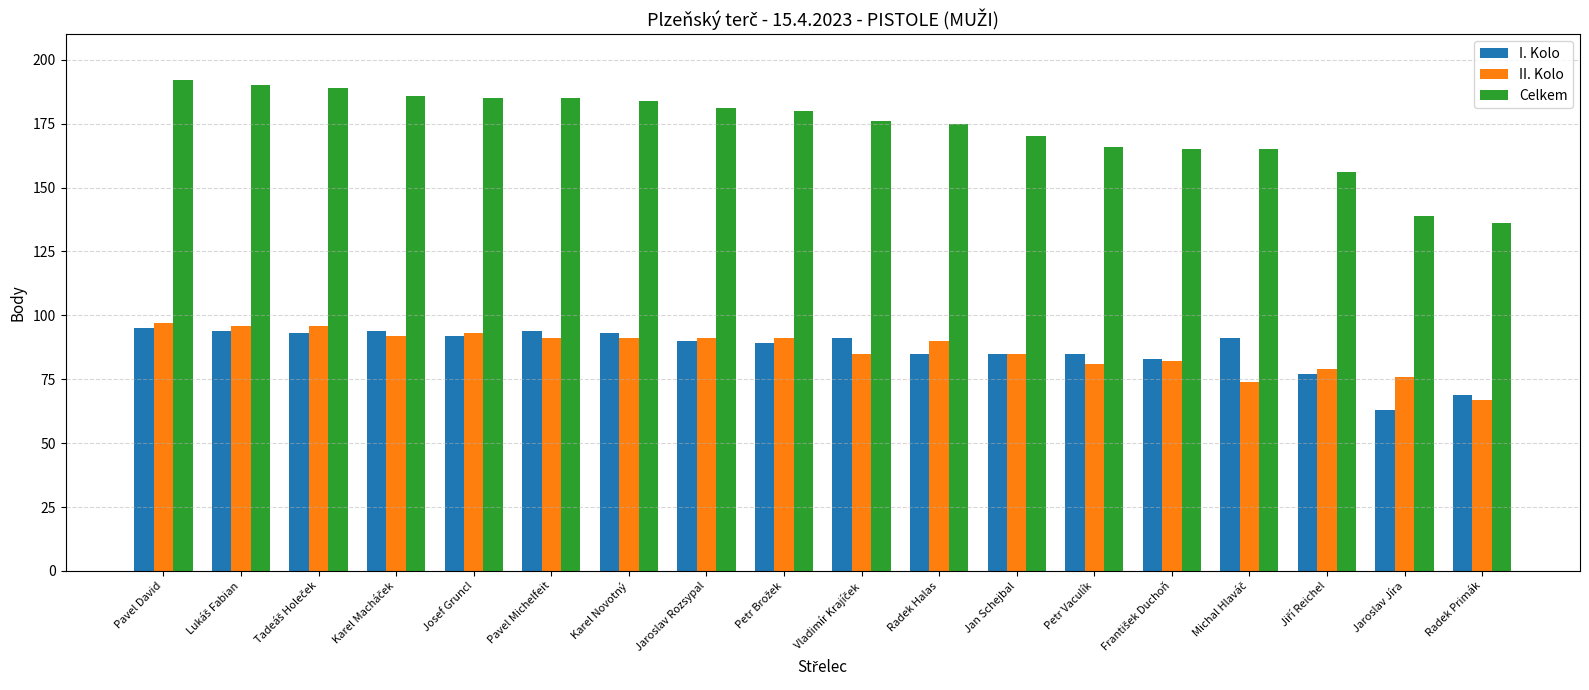

What is the difference between the maximum and minimum values in the I. Kolo series?

32